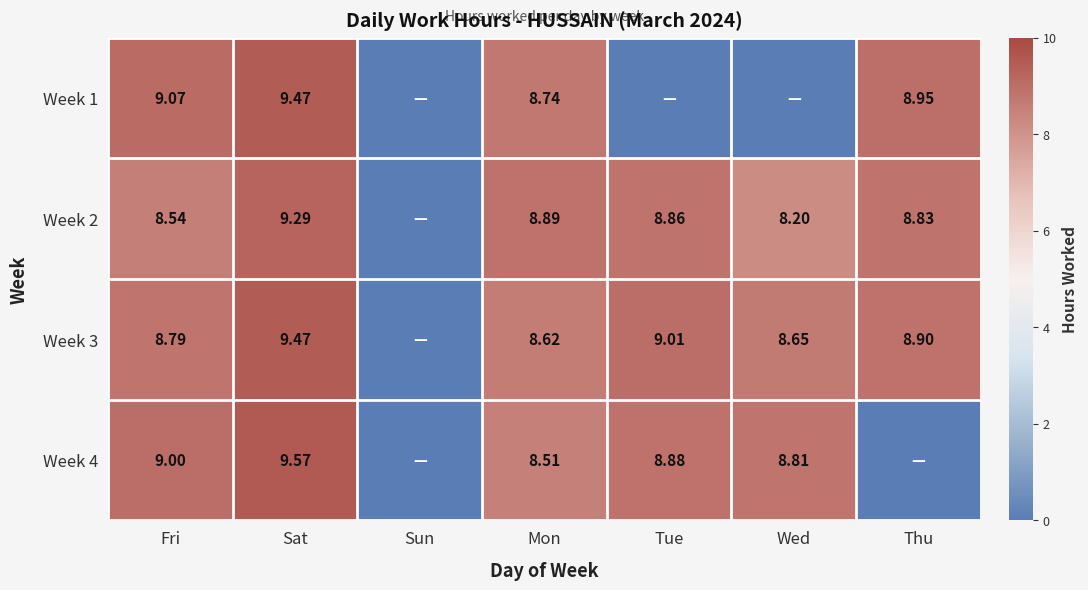

What is the difference between the Week 2 values at Sat and Mon?

0.4